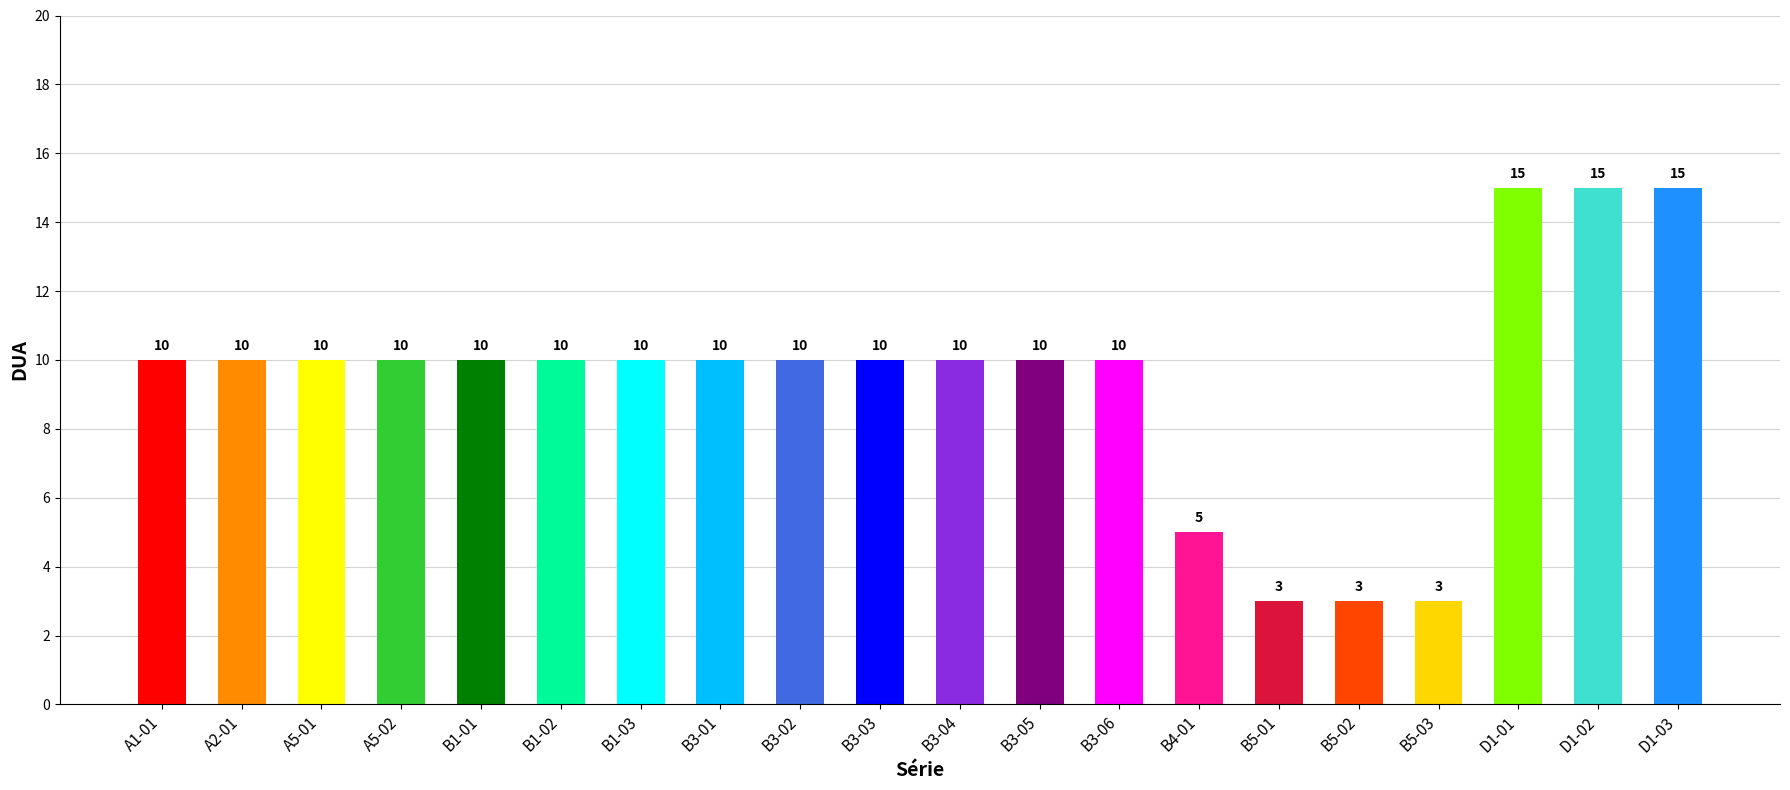

What is the value of the 12th bar from the left?

10